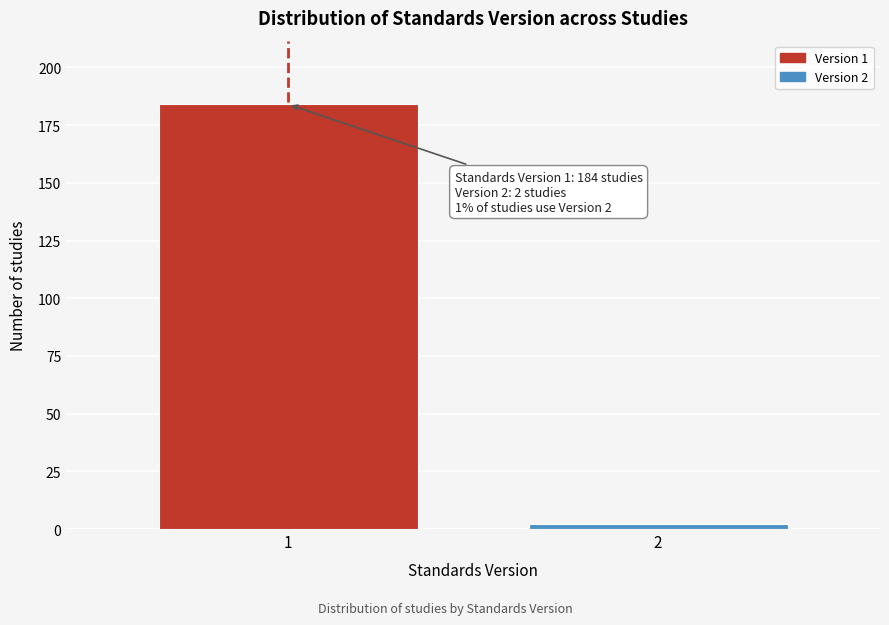

Reading left to right, extract all data points from this chart.

184	2